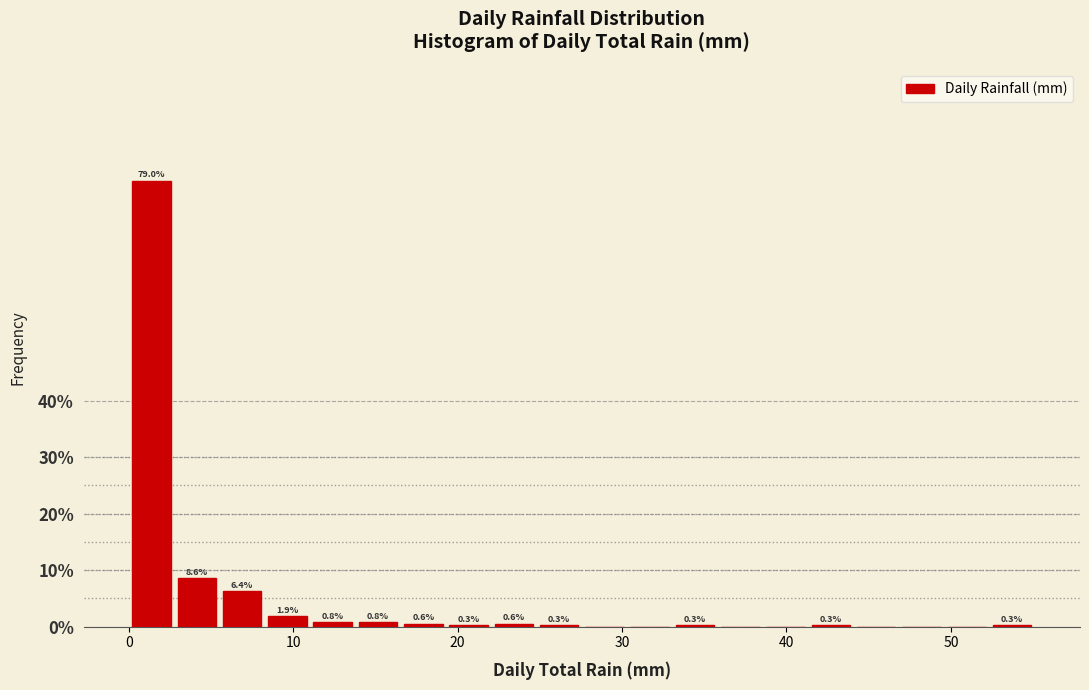

Read against the x-axis, roughly where is the centre of the tallest bar?

1